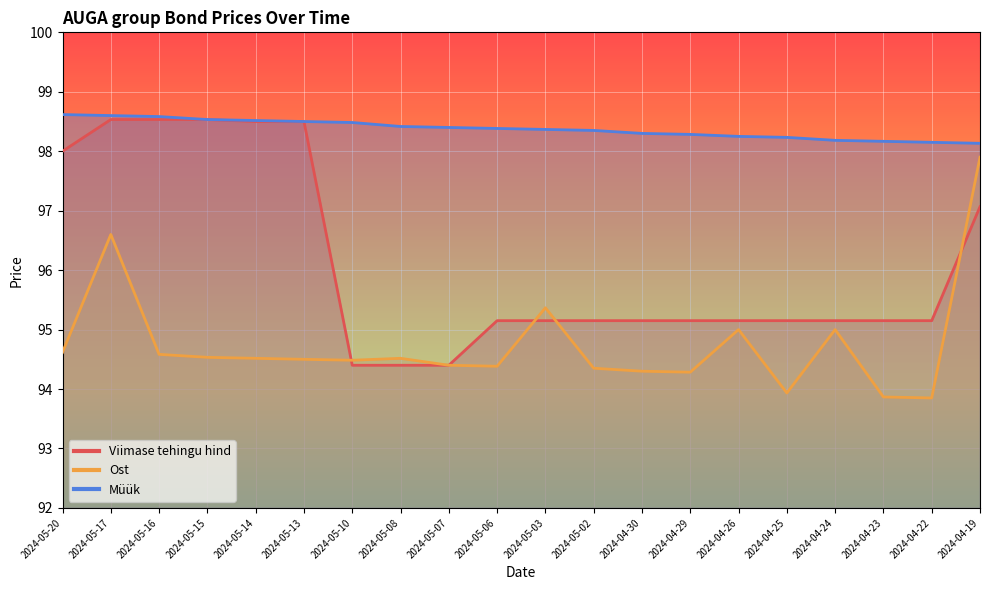

What is the difference between the maximum and minimum values in the Ost series?

4.1